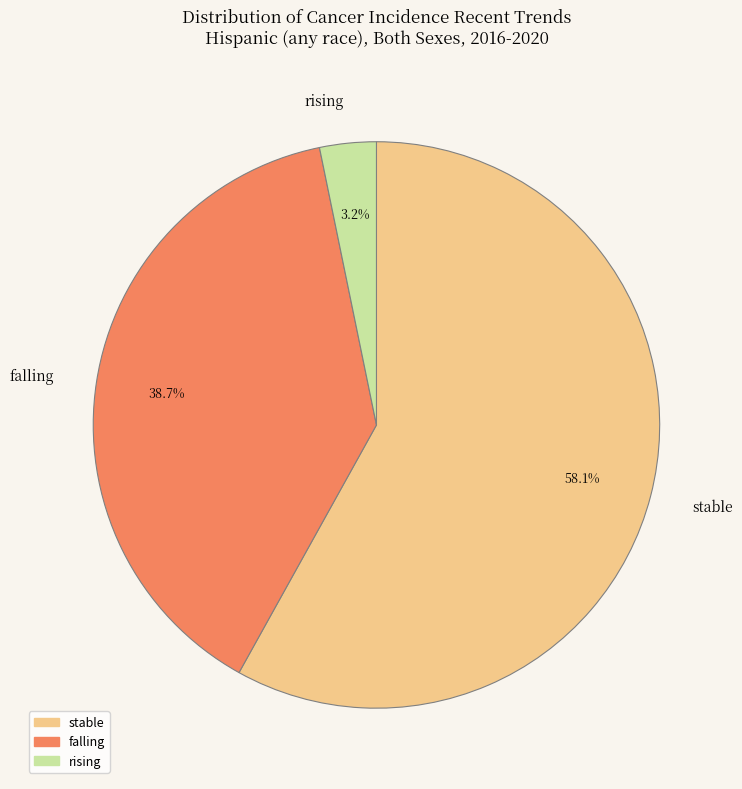

Is falling the majority of the pie?

No